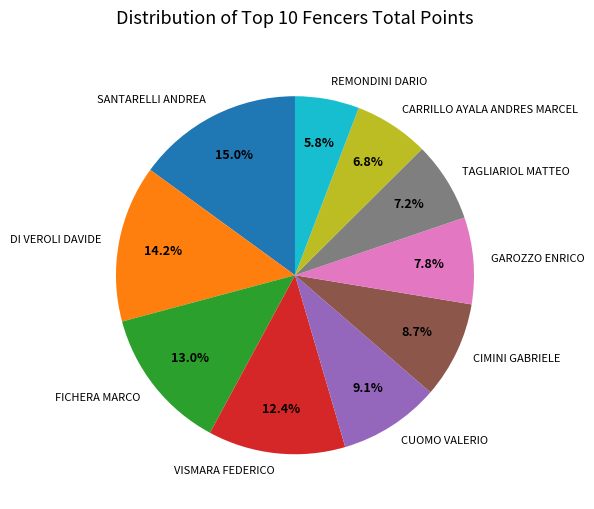

Is it true that CARRILLO AYALA ANDRES MARCEL is 7% of the pie?

True